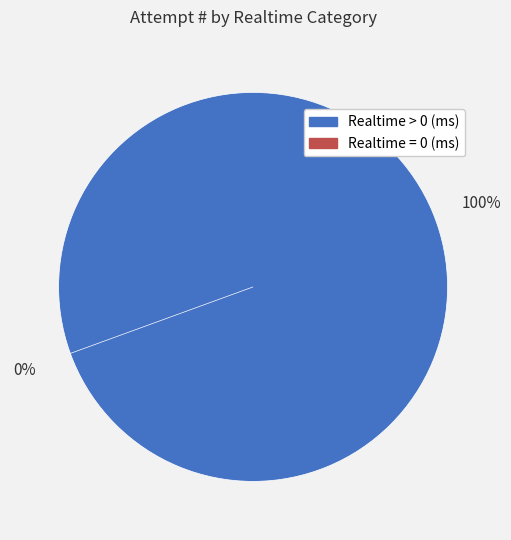

The Realtime > 0 (ms) slice represents 99% of the pie. True or false?

False